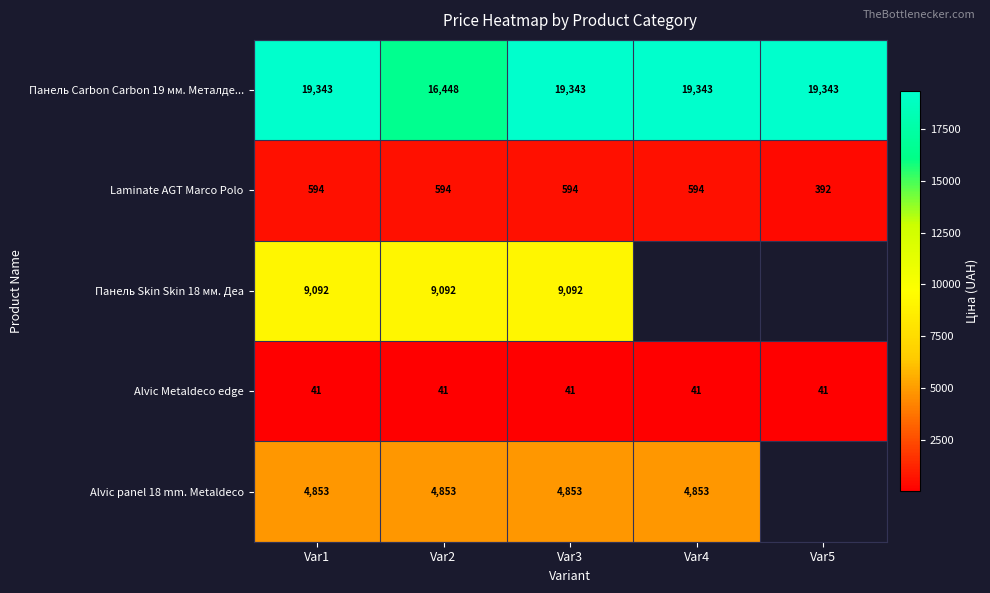

How many data points in Laminate AGT Marco Polo are less than 594?

1